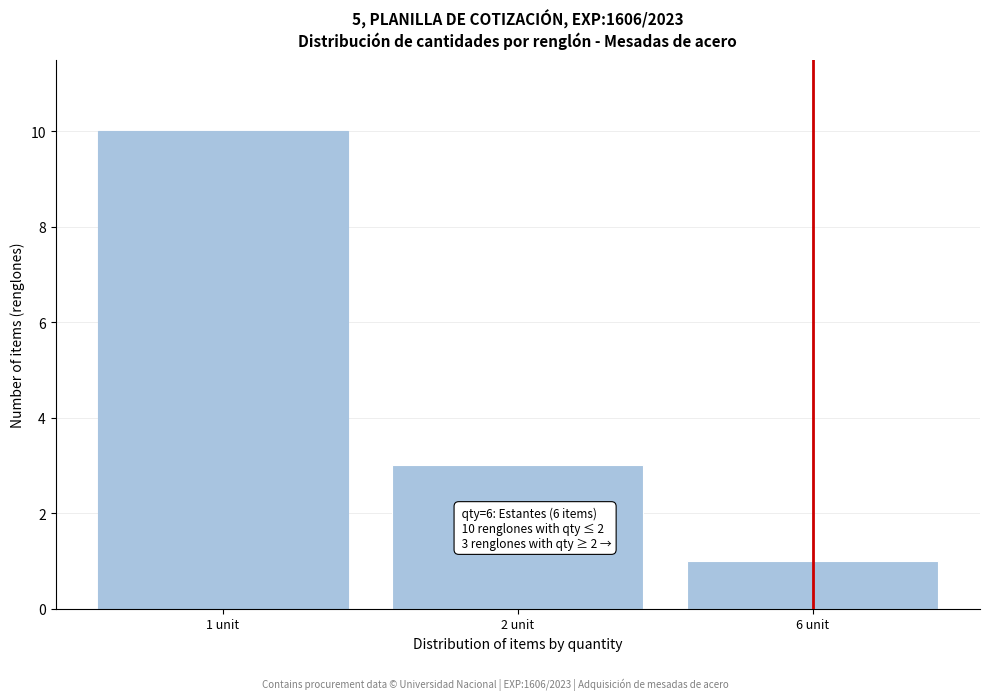

Reading left to right, extract all data points from this chart.

1 unit=10	2 unit=3	6 unit=1